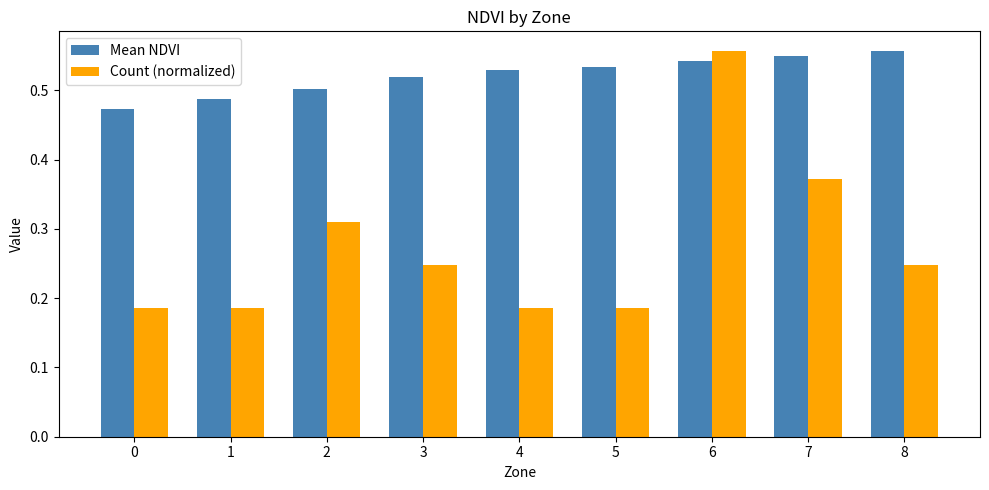

How many groups of bars are there?

9